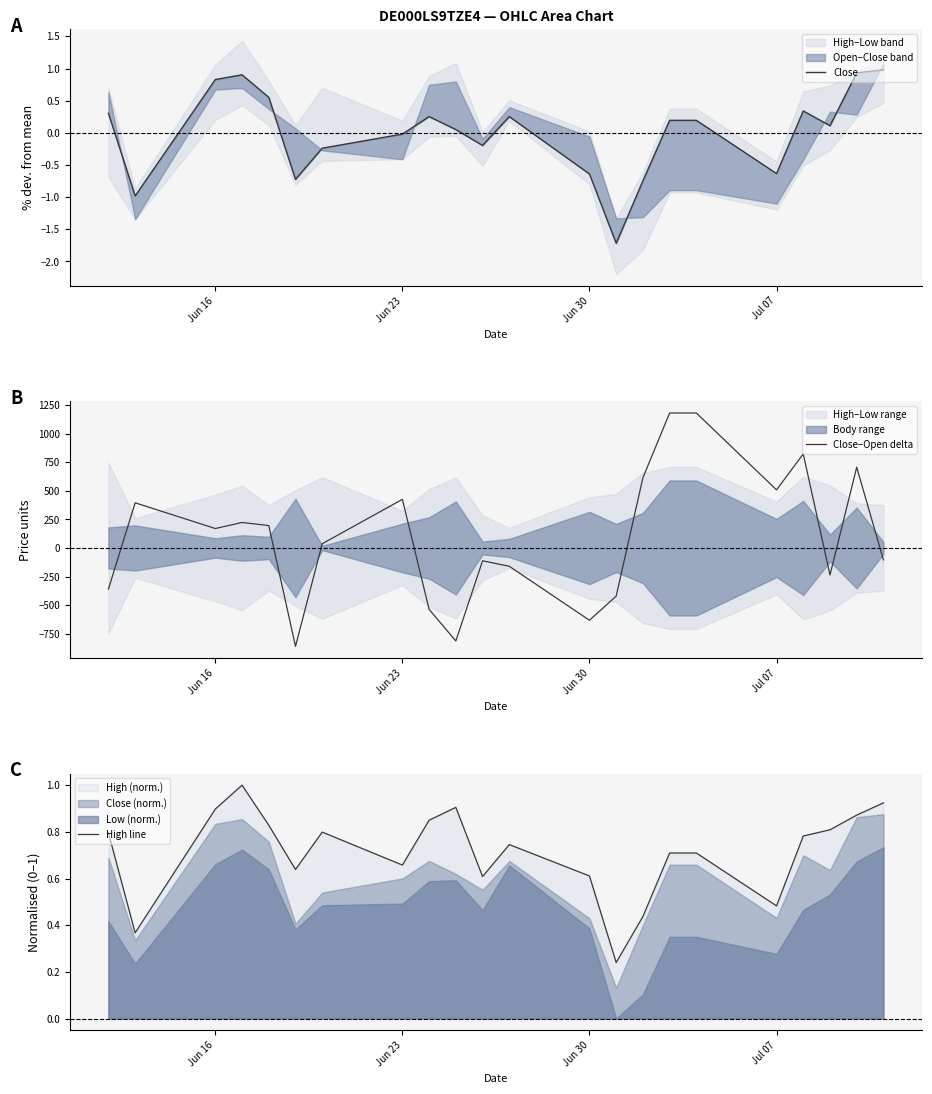

True or false: Close has more than 1 points higher than both neighbors.

True